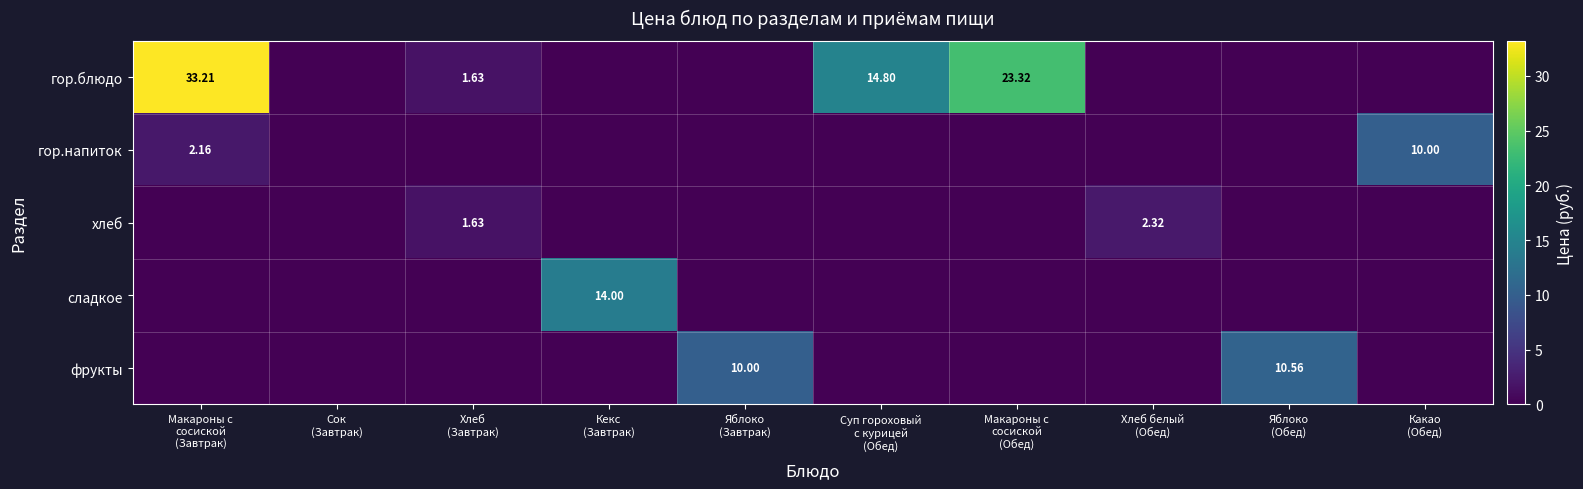

What is the maximum value shown in the chart?

33.2